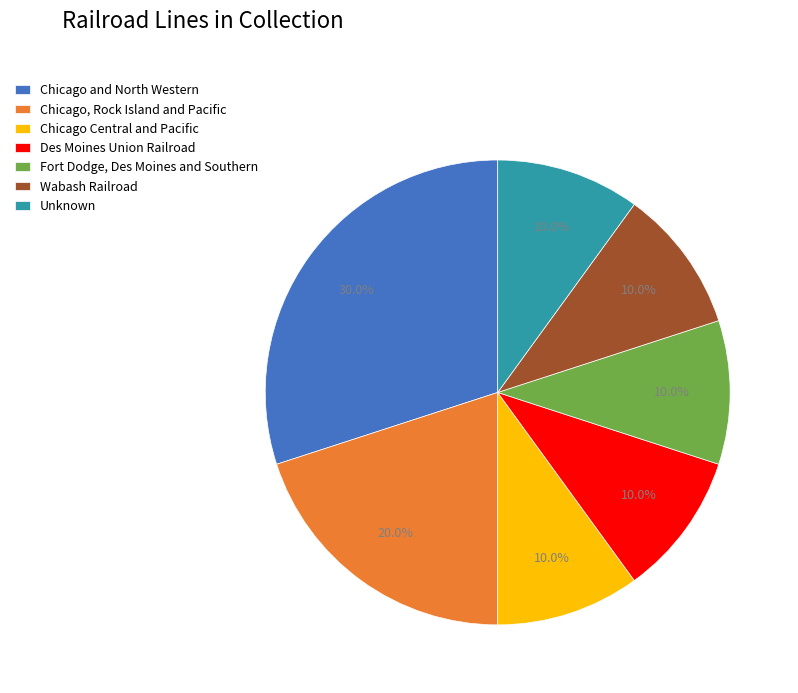

Which slice is the largest?

Chicago and North Western